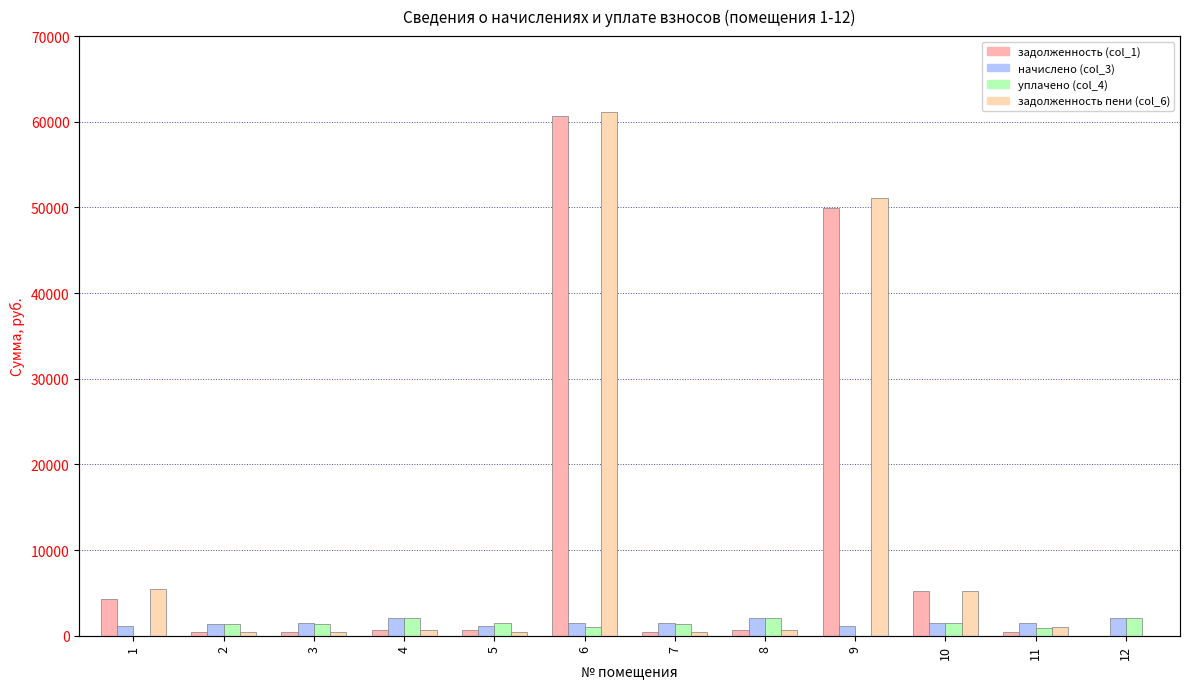

What is the value of the начислено (col_3) bar at the 11th from the left?

1467.0